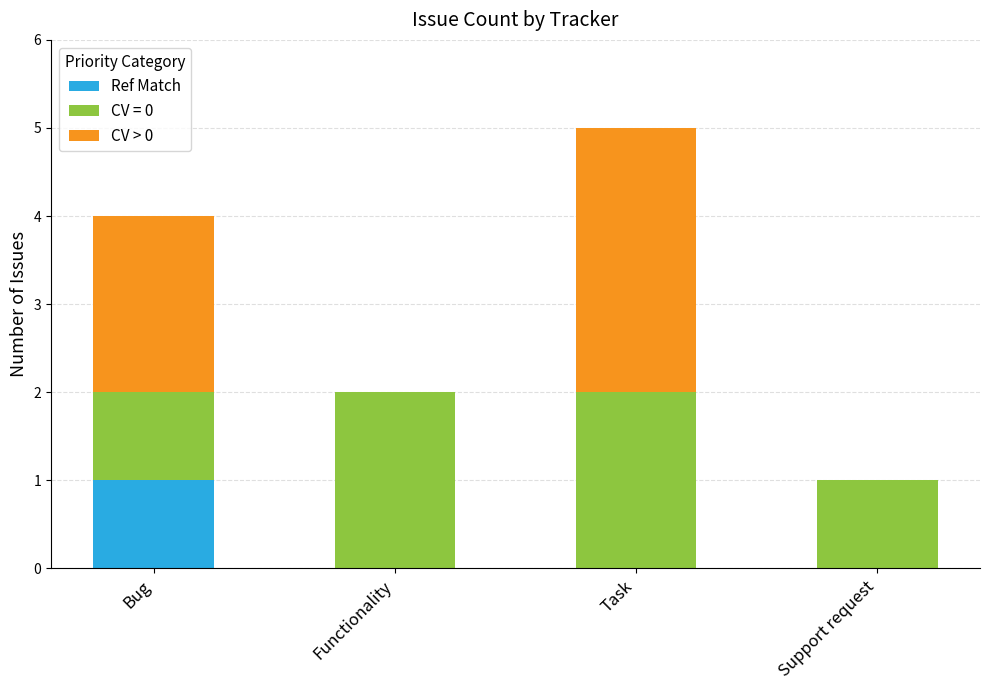

At which label does Ref Match reach its peak?

Bug